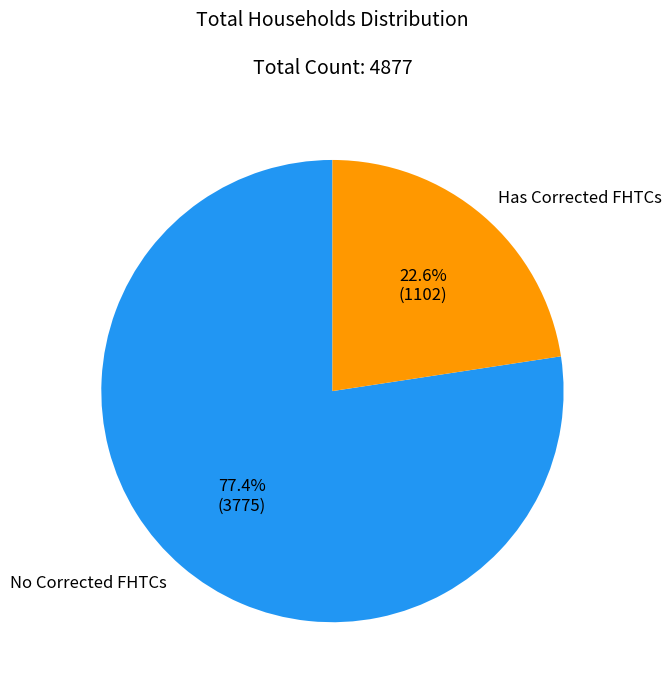

Is there any slice that represents more than half of the pie?

Yes